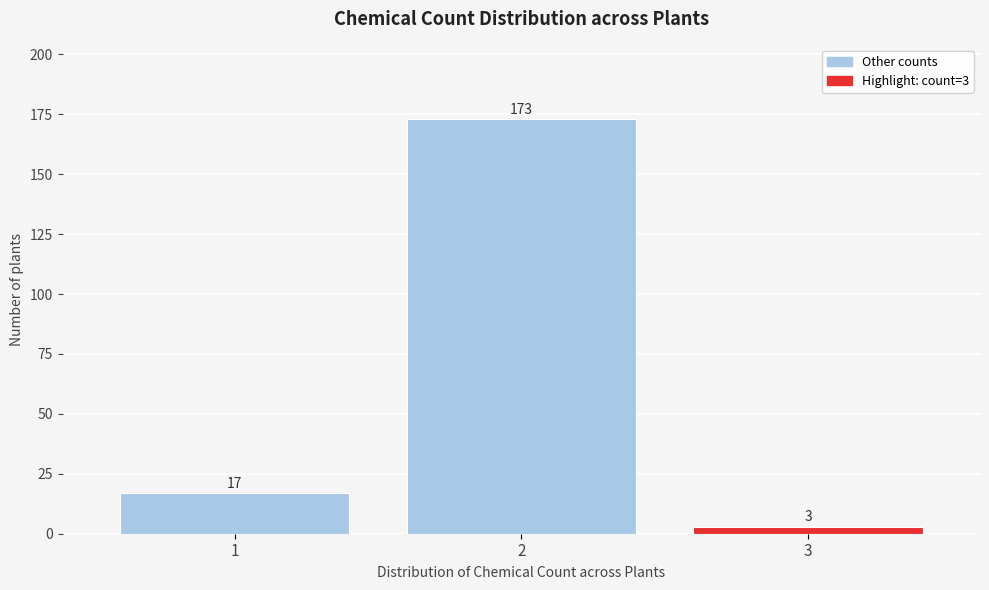

Reading left to right, what are all the values shown in this chart?

1=17	2=173	3=3